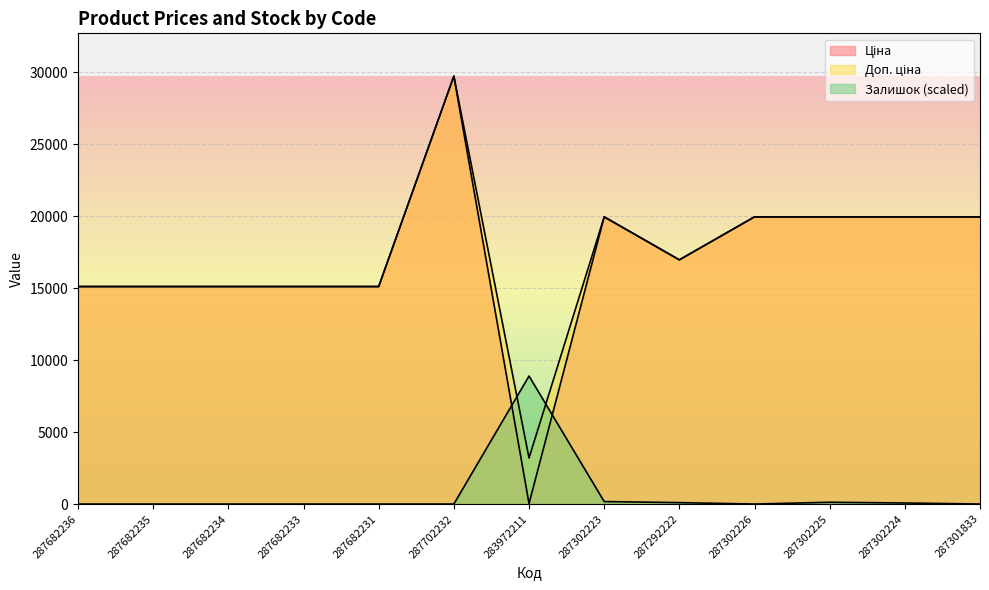

List the series in order of their peak value, highest first.

Ціна, Доп. ціна, Залишок